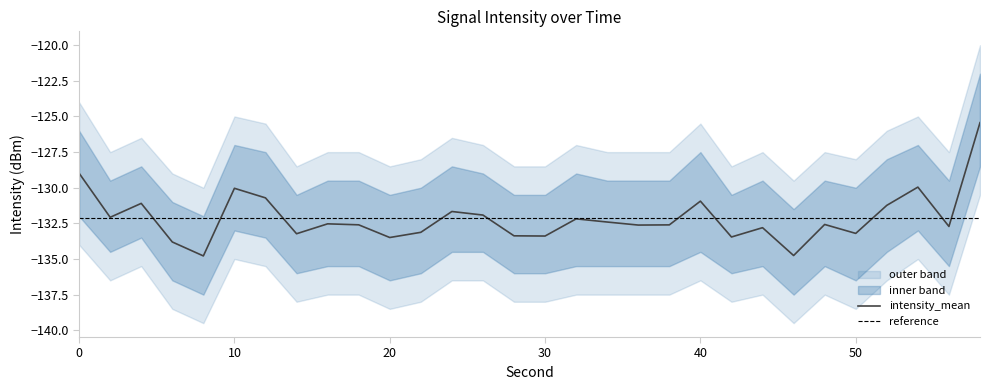

What is the highest value of the intensity_mean series?

-125.4